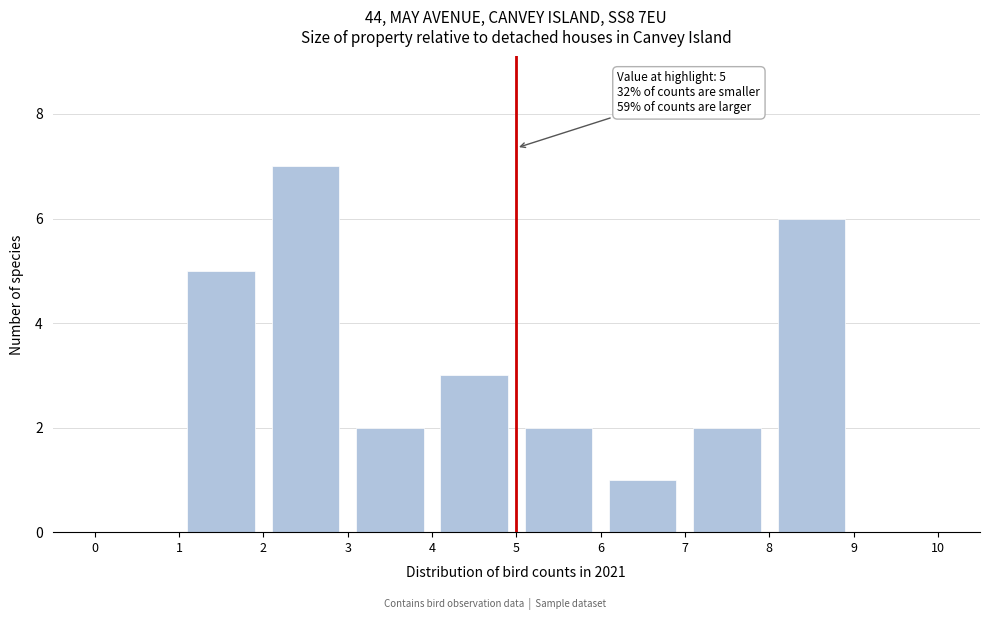

Over which range of the x-axis is the bar tallest?

2 to 3